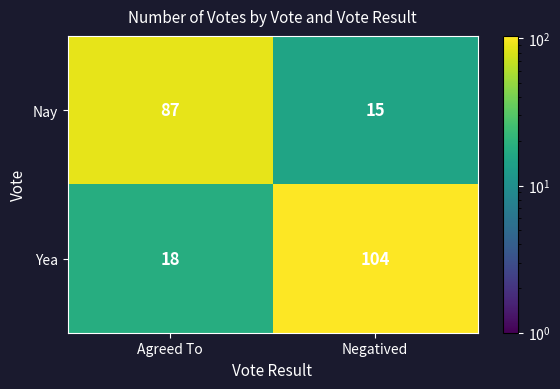

Rank the series at Agreed To from highest to lowest value.

Nay, Yea